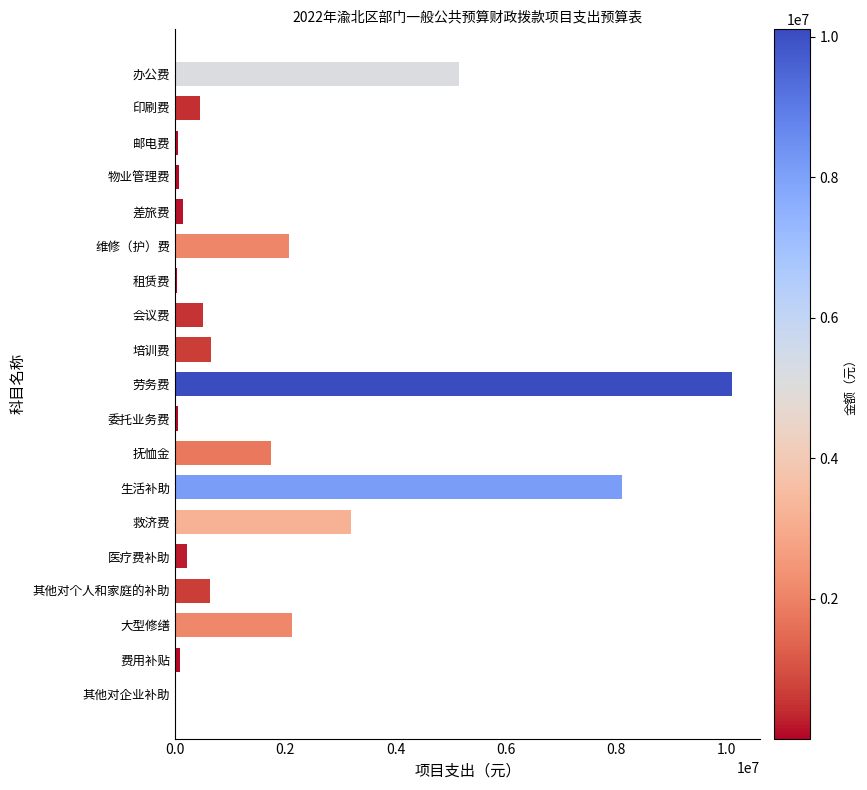

At which label is the value closest to 5057588?

办公费